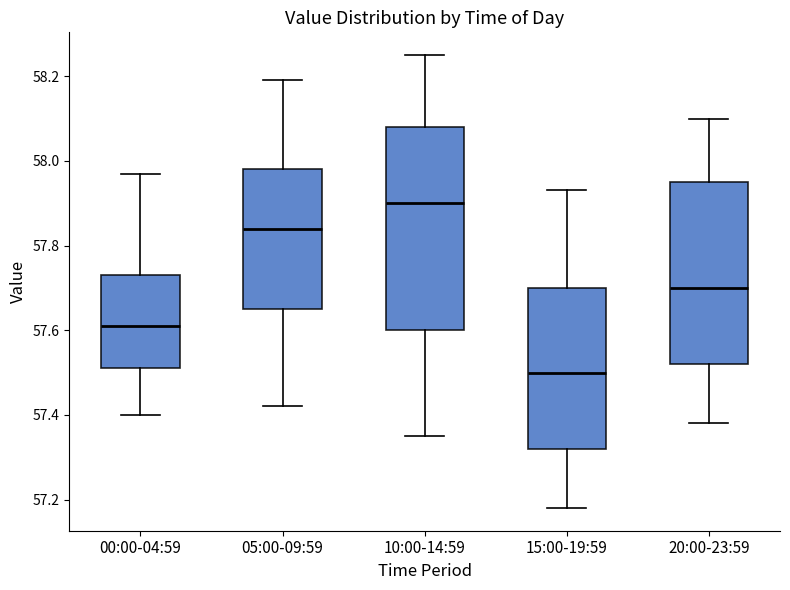

Reading left to right, transcribe this box plot: for each box, give where its median line is, the range the box spans, and where its two whiskers end, as read against the y-axis. The values are not printed on the chart, so give them approximately, as read against the axis.

00:00-04:59: median 57.62, box 57.52 to 57.74, whiskers 57.40 to 57.98
05:00-09:59: median 57.84, box 57.66 to 57.98, whiskers 57.42 to 58.20
10:00-14:59: median 57.90, box 57.60 to 58.08, whiskers 57.36 to 58.26
15:00-19:59: median 57.50, box 57.32 to 57.70, whiskers 57.18 to 57.94
20:00-23:59: median 57.70, box 57.52 to 57.96, whiskers 57.38 to 58.10